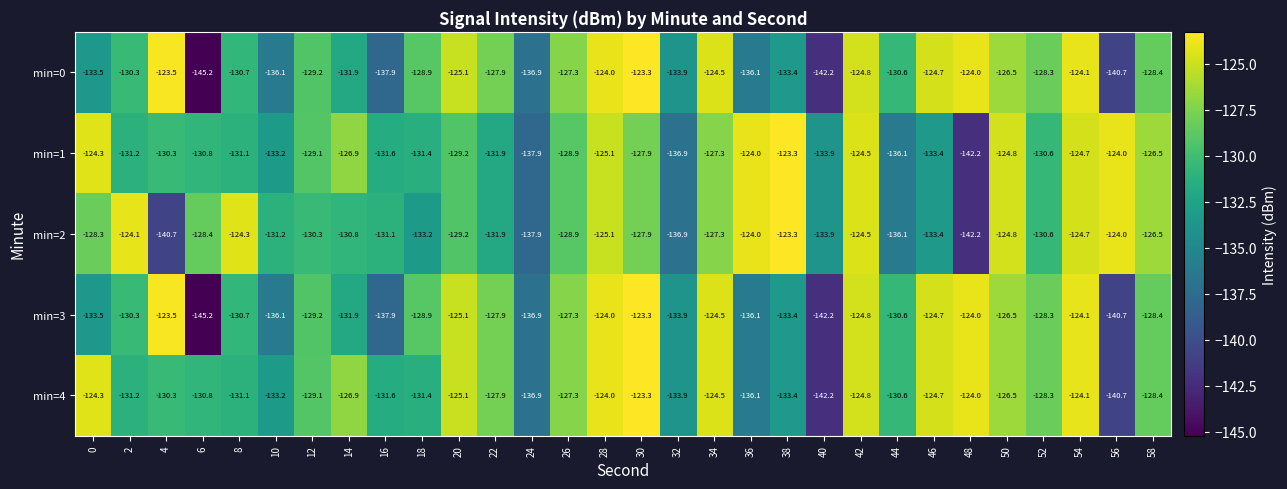

What is the total value across all series at 0?

-643.9